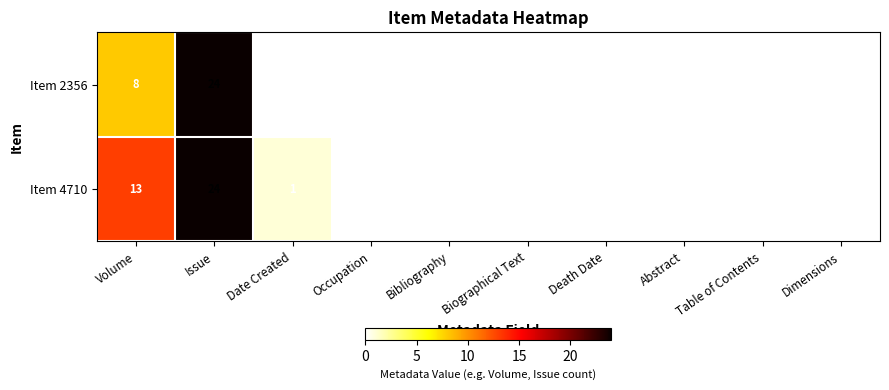

What is the average value of the Item 2356 series?

3